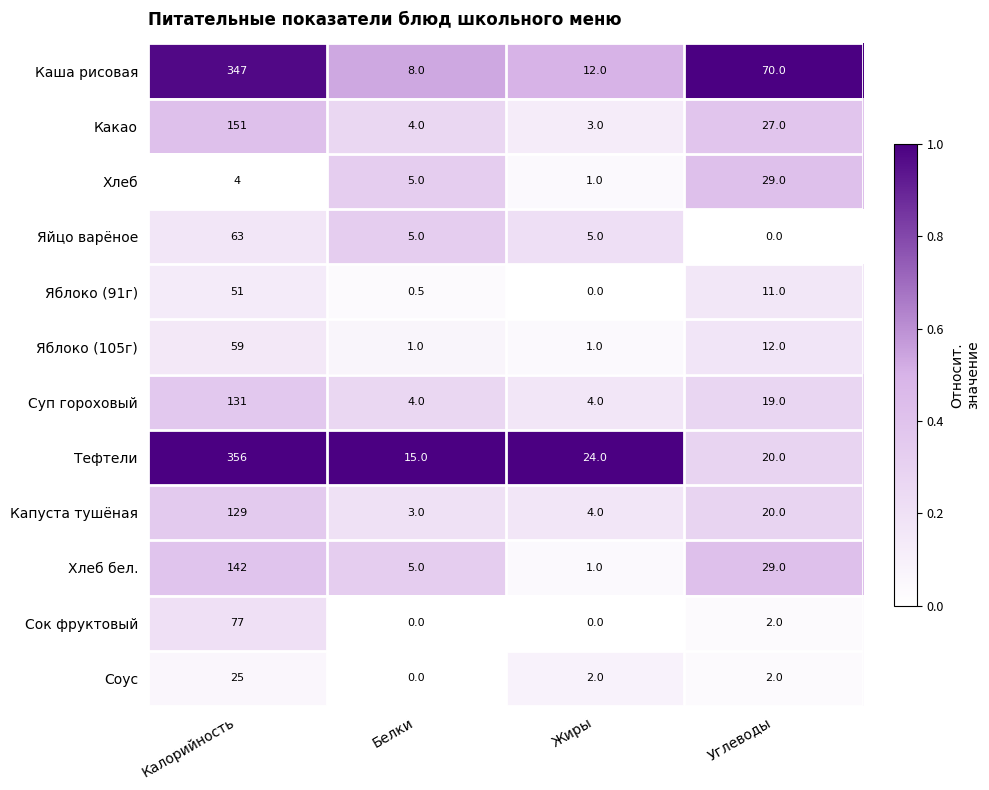

How many Суп гороховый values are between 4 and 131?

4